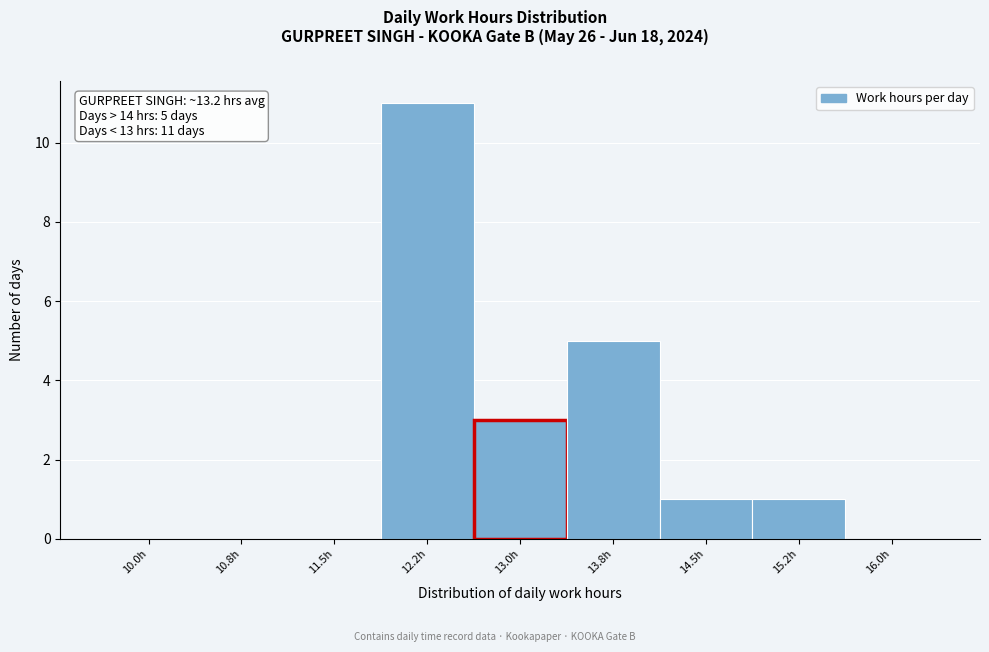

Reading right to left, what are all the values shown in this chart?

16.0h=0	15.2h=1	14.5h=1	13.8h=5	13.0h=3	12.2h=11	11.5h=0	10.8h=0	10.0h=0